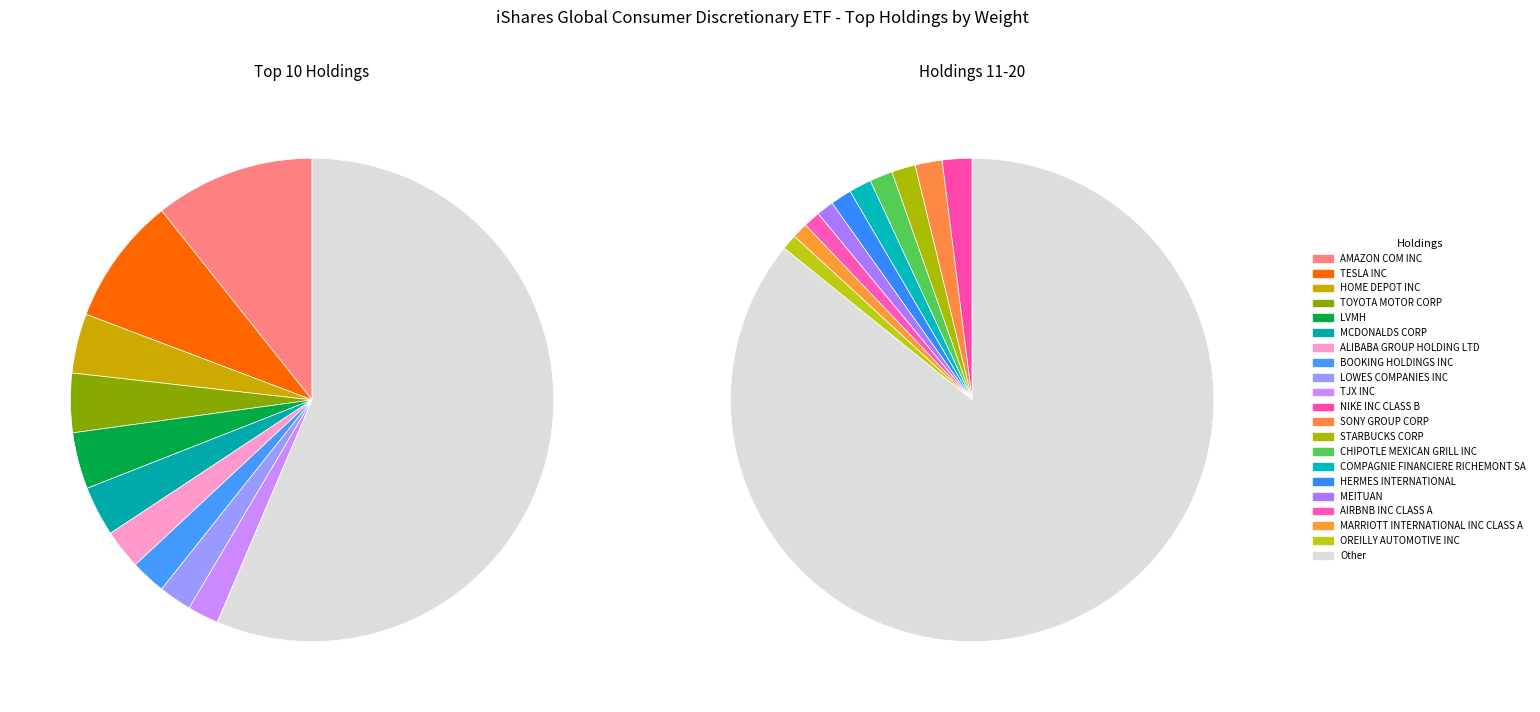

Is the sum of AMAZON COM INC and HERMES INTERNATIONAL greater than half?

No